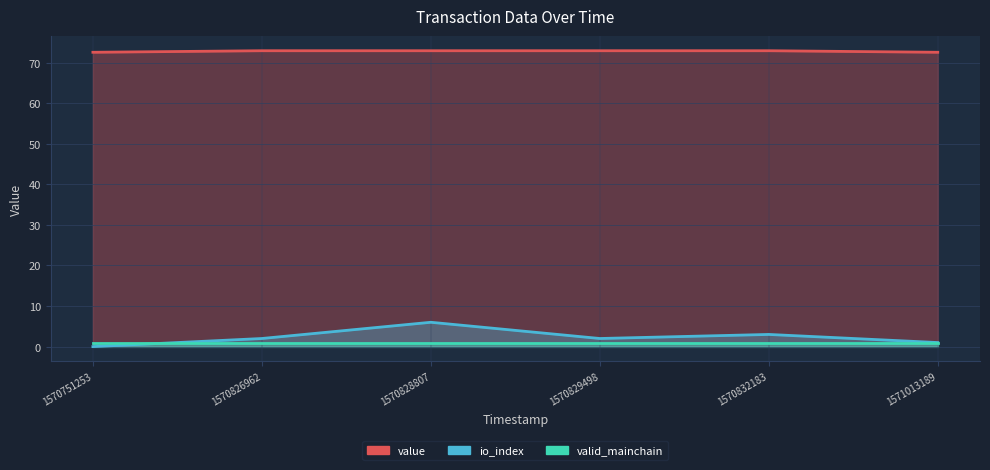

The value of value at 1570829498 is 113.4. True or false?

False